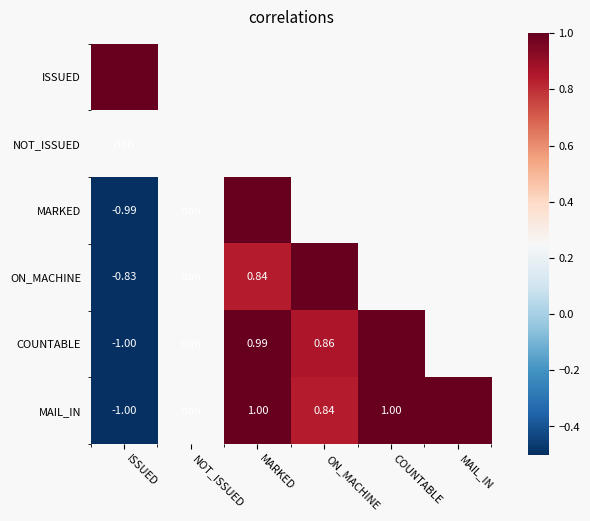

What is the greatest value displayed?

1.0